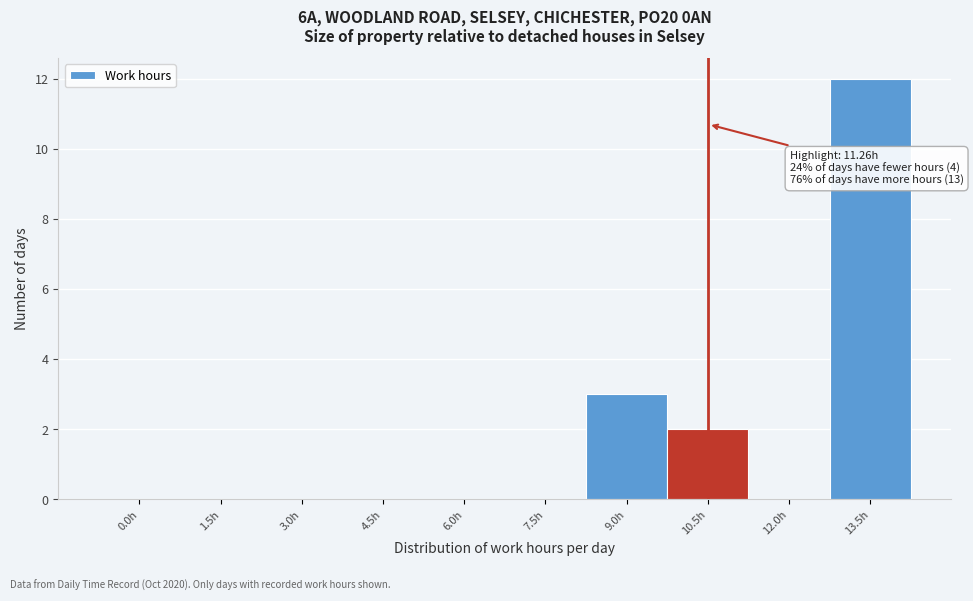

Reading right to left, transcribe all the data shown in this chart.

13.5h=12	12.0h=0	10.5h=2	9.0h=3	7.5h=0	6.0h=0	4.5h=0	3.0h=0	1.5h=0	0.0h=0